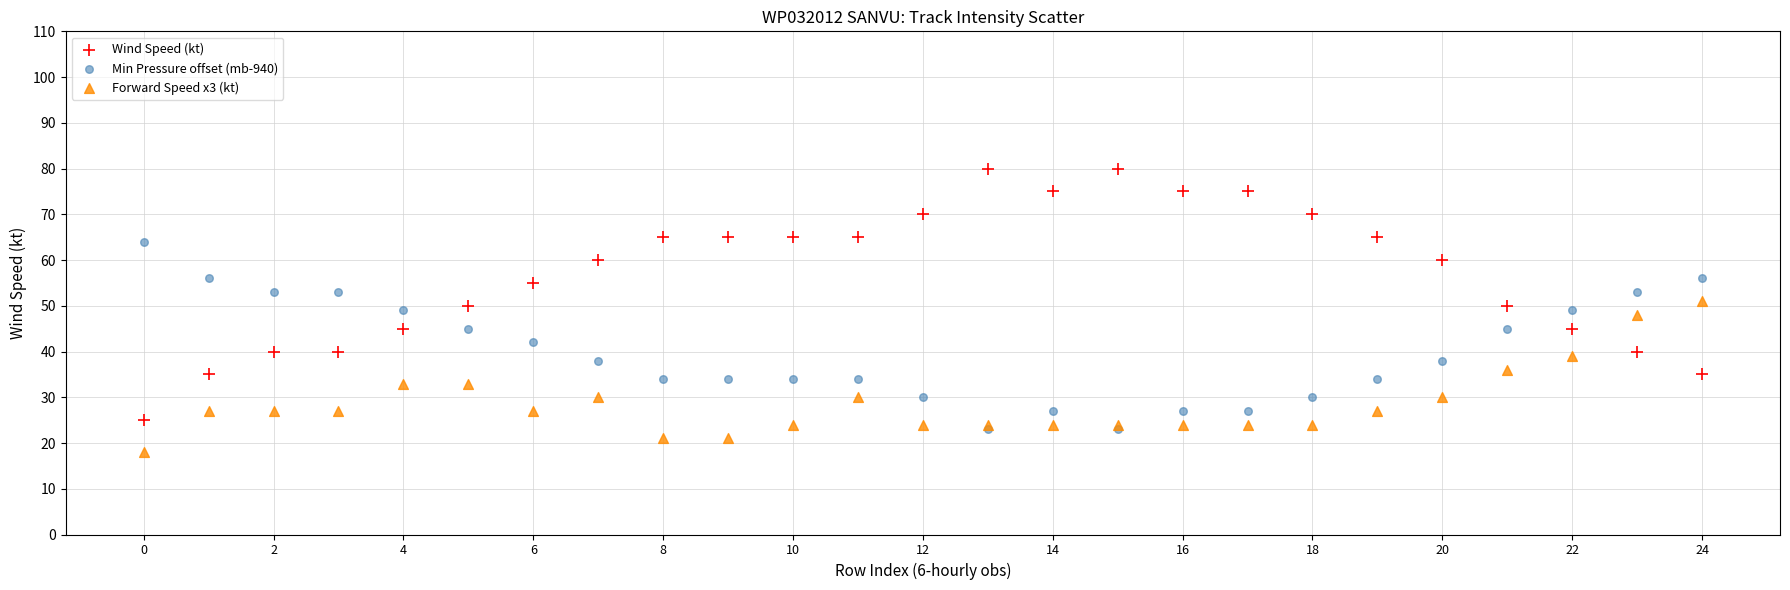

Which series has the widest spread of Y values?

Wind Speed (kt)